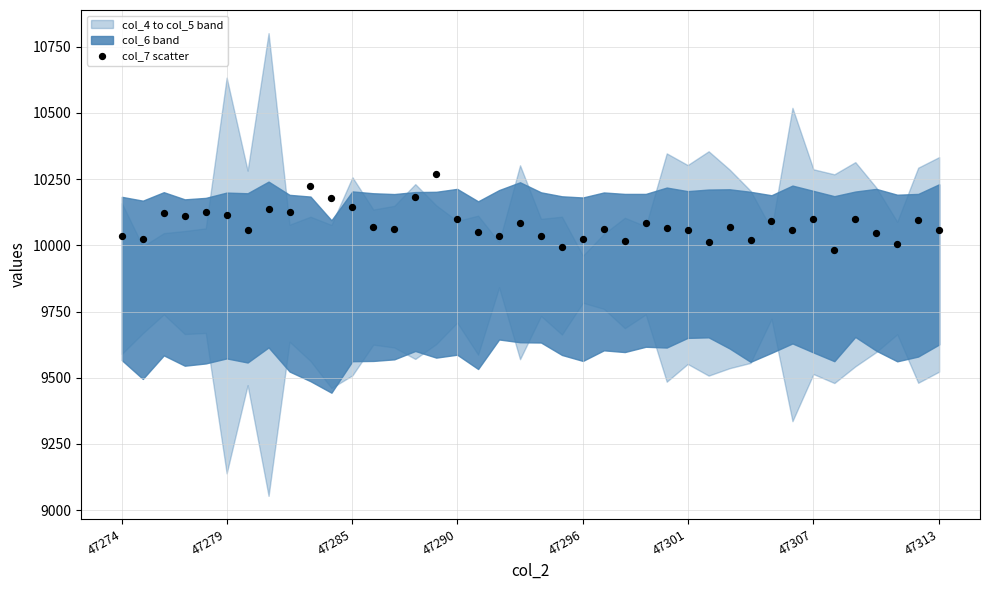

What is the range of Y values (max minus min)?

285.0